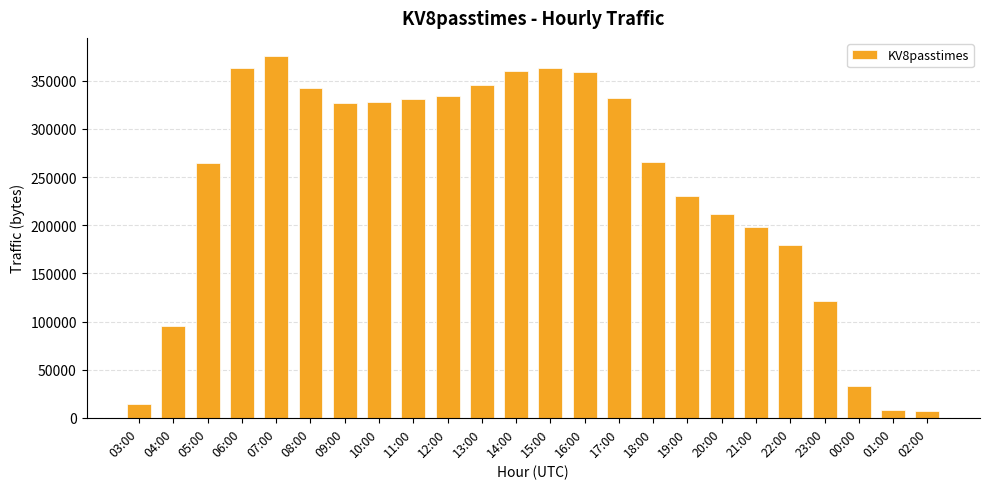

At which label is the value closest to 191300?

21:00